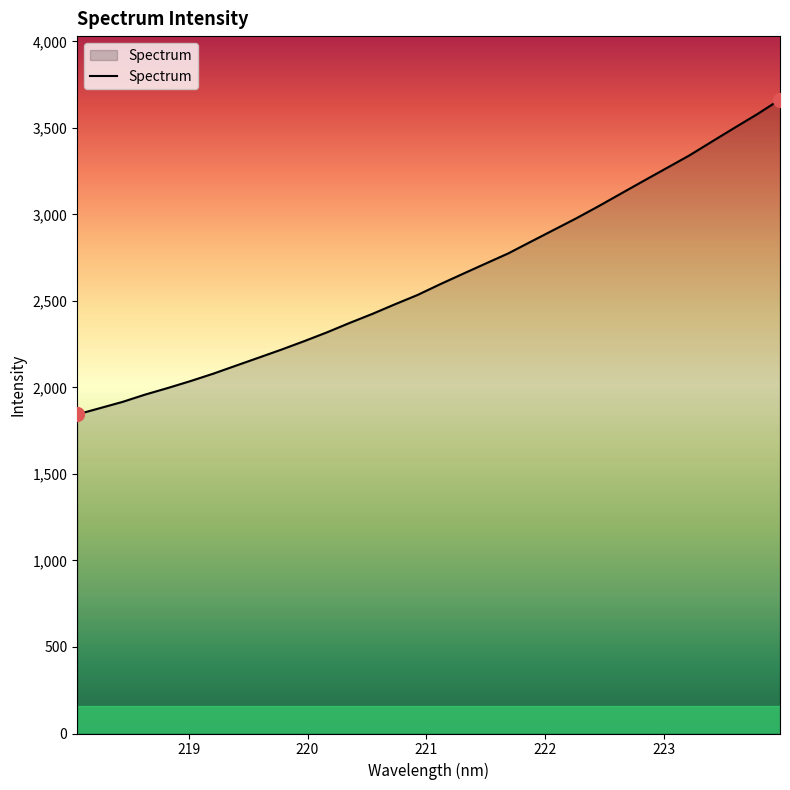

What is the difference between the second highest and minimum values?

1735.9